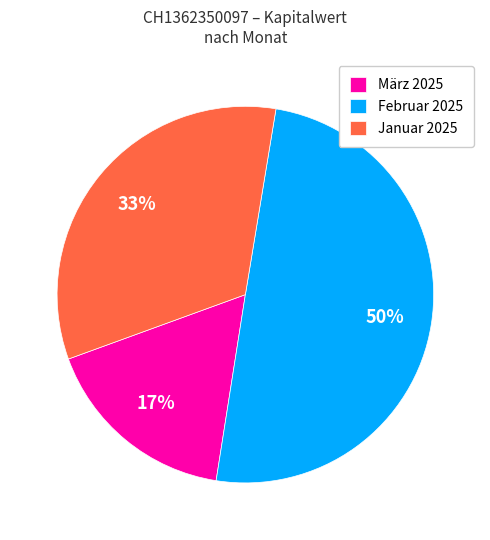

Does März 2025 account for over 50% of the chart?

No